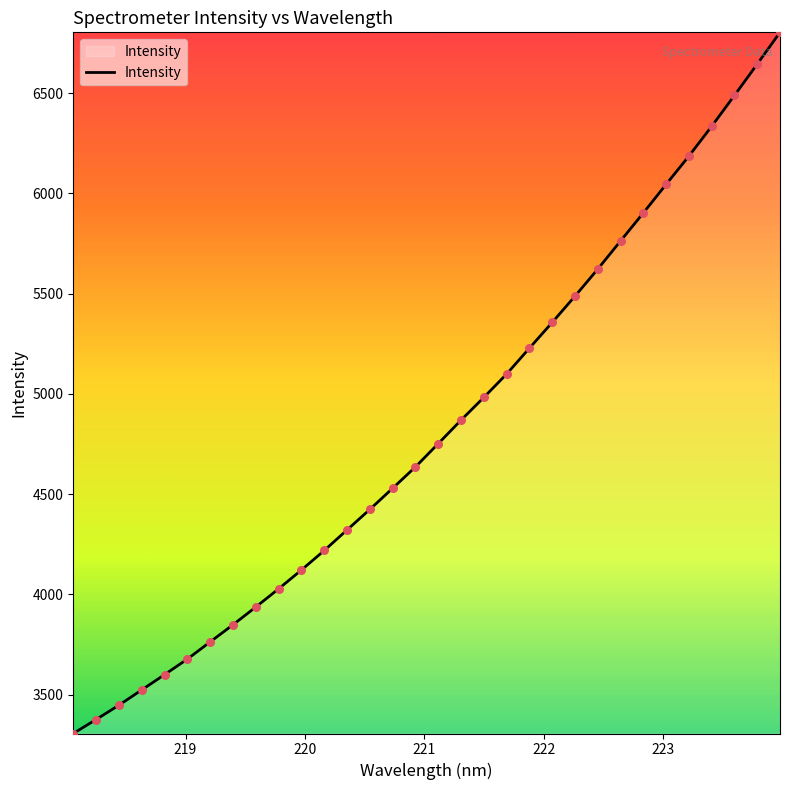

What is the difference between the maximum and minimum values?

3497.1